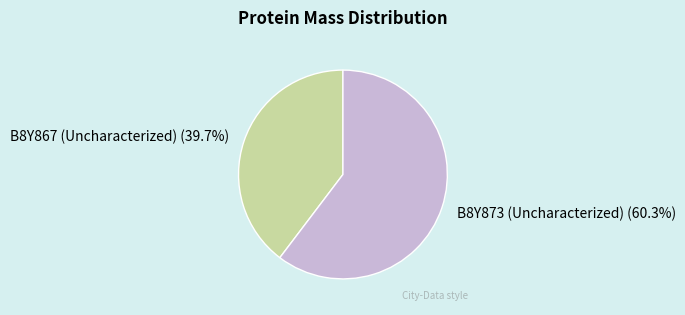

The B8Y867 (Uncharacterized) slice represents 40% of the pie. True or false?

True